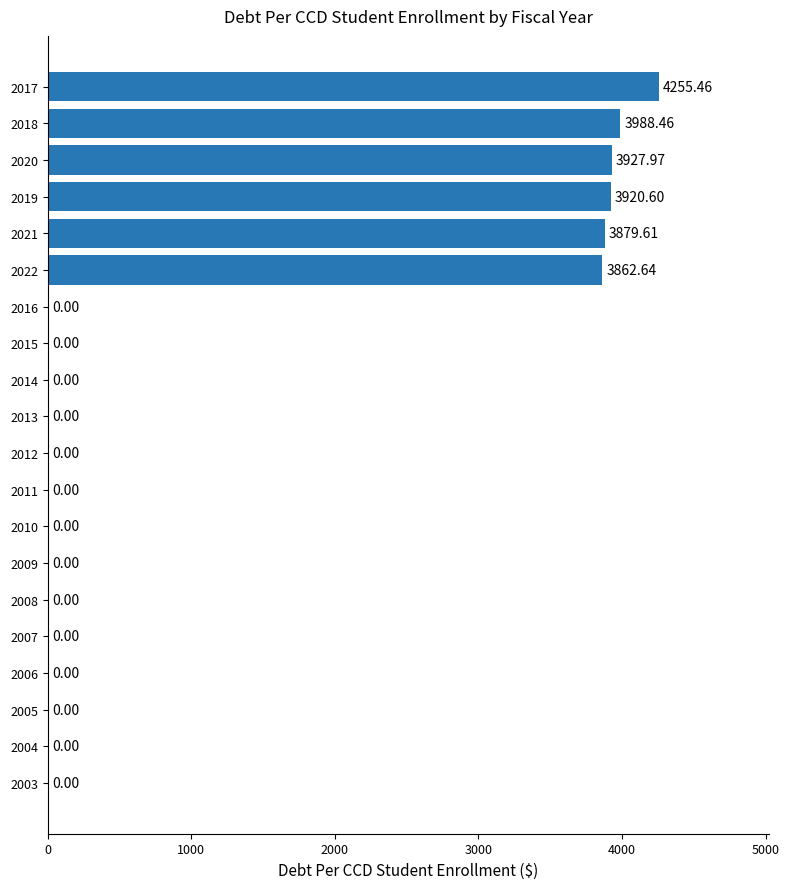

Which has a higher value, 2019 or 2014?

2019